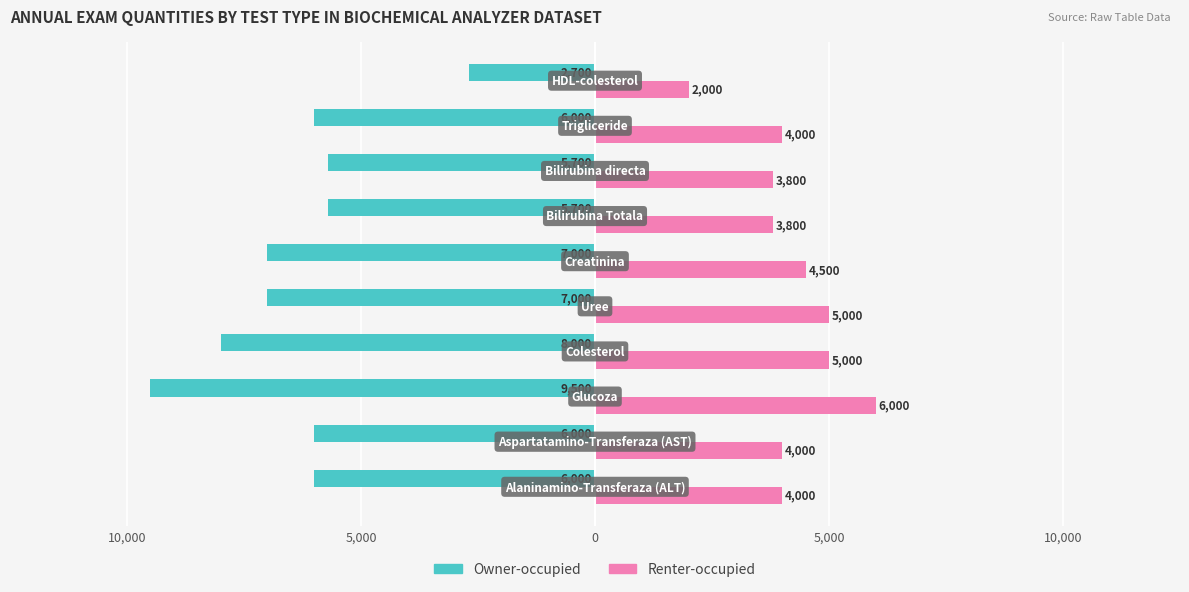

What are all the series names shown in the legend?

Owner-occupied, Renter-occupied